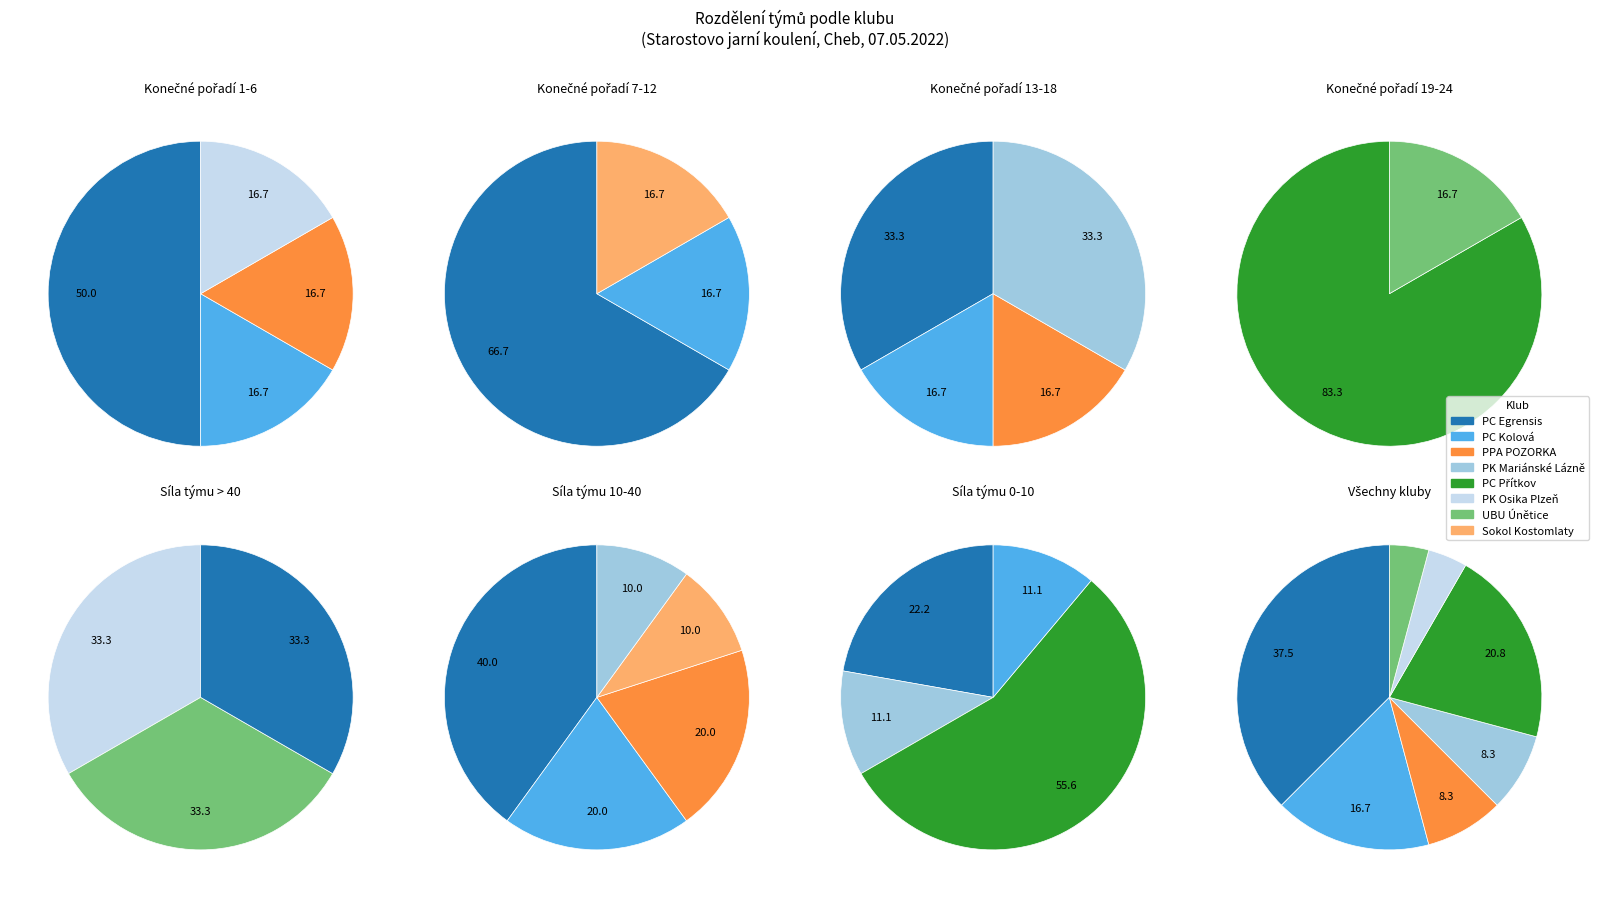

Which category has the biggest portion of the pie?

PC Egrensis